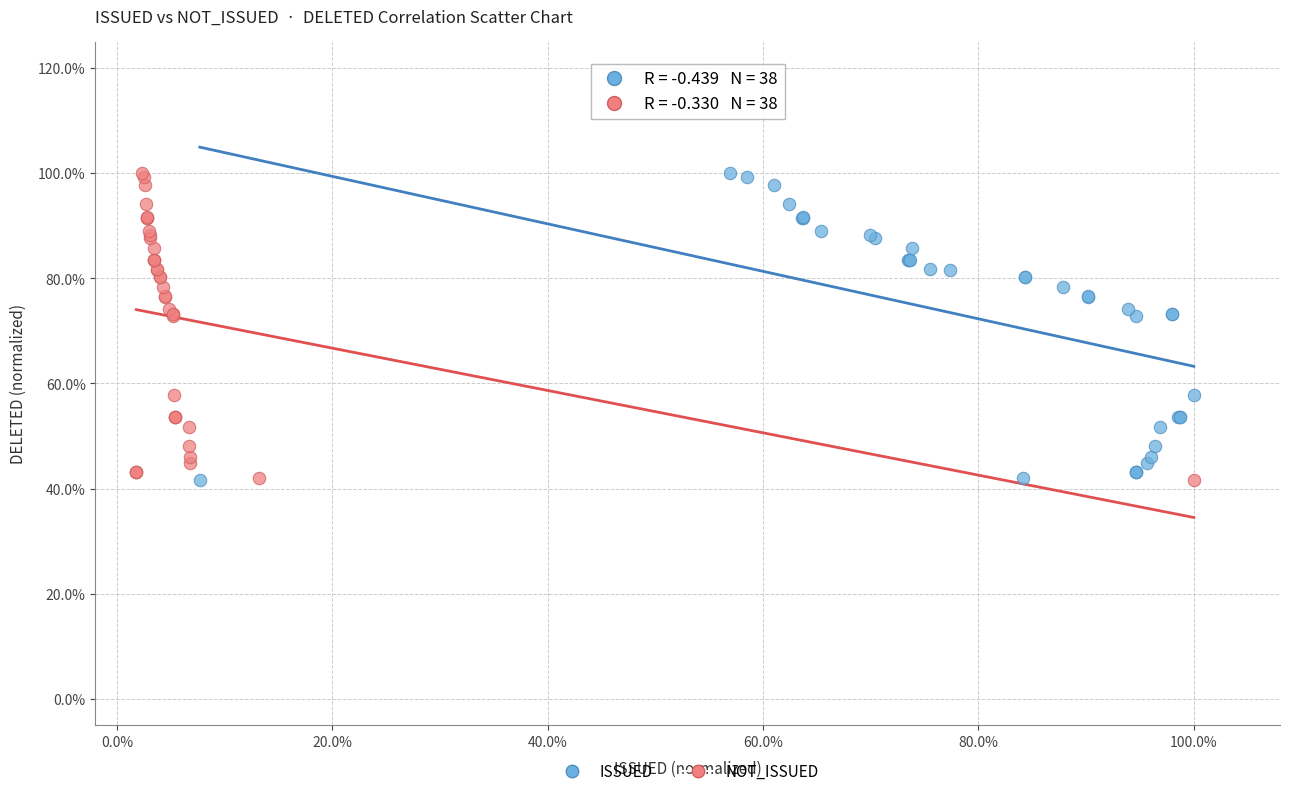

What are all the series names shown in the legend?

ISSUED, NOT_ISSUED